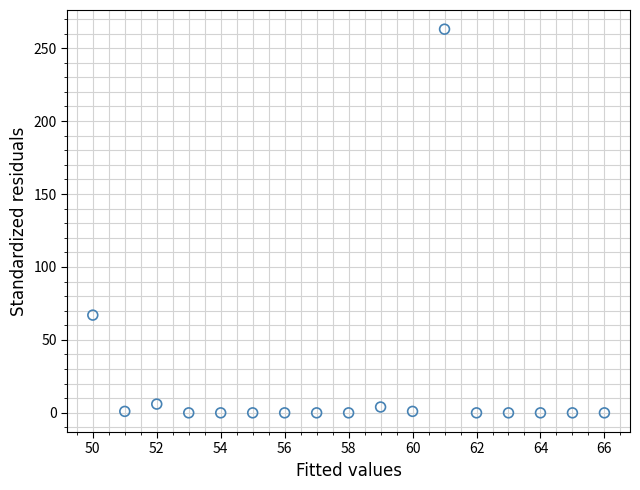

What is the range of X values (max minus min)?

16